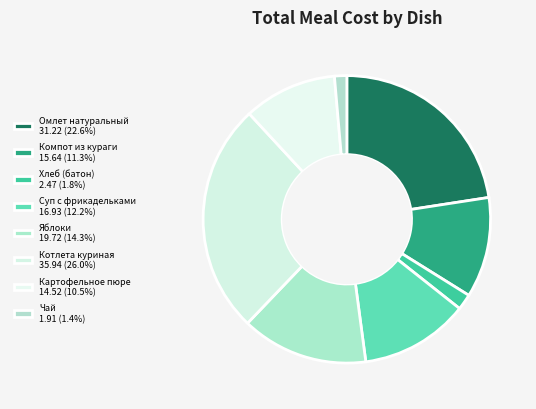

How many segments does this pie chart have?

8